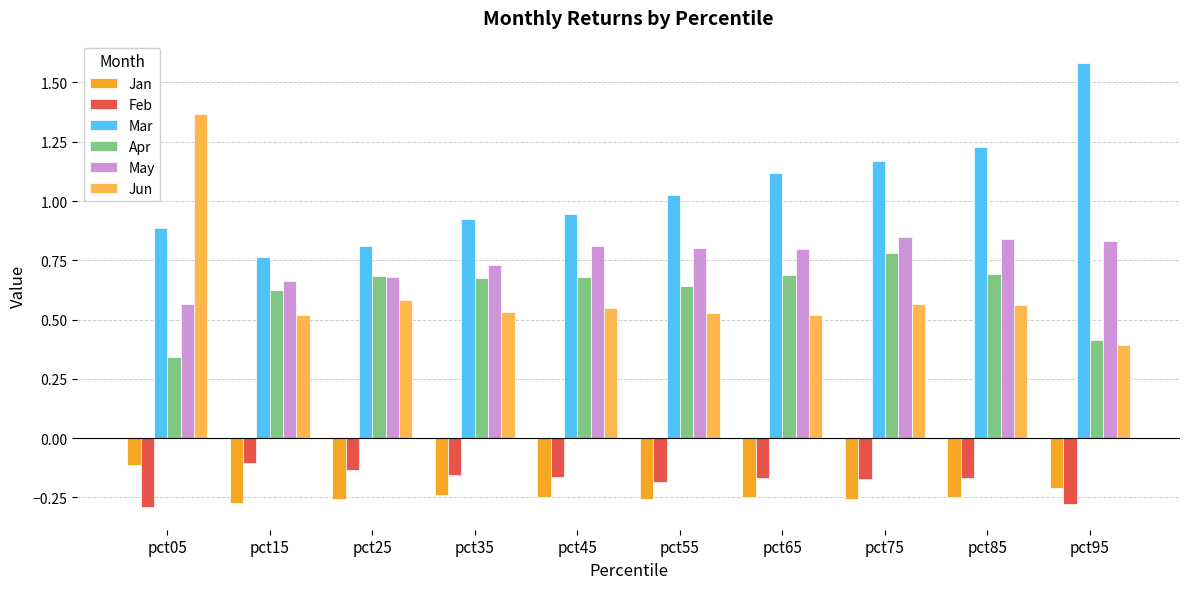

How many groups of bars are there?

10